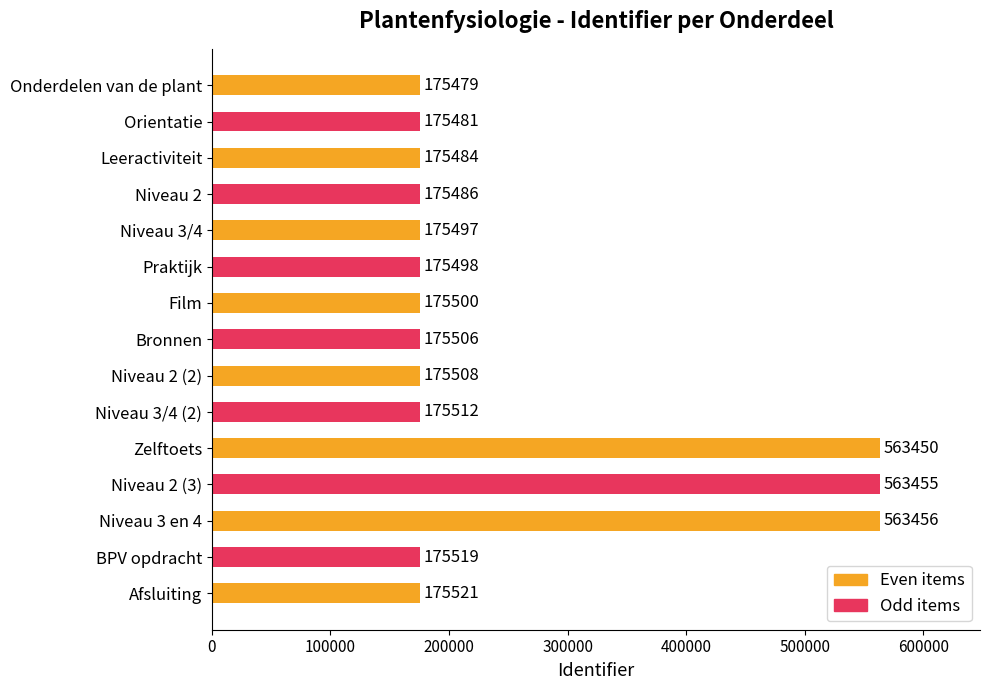

What is the change in value from Niveau 3/4 to Niveau 3 en 4?

+387959